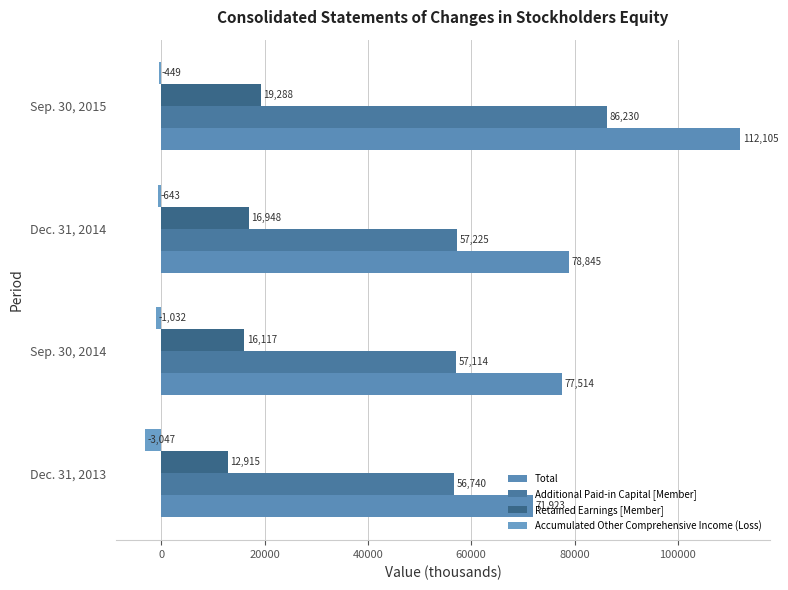

How many distinct data groups are displayed?

4